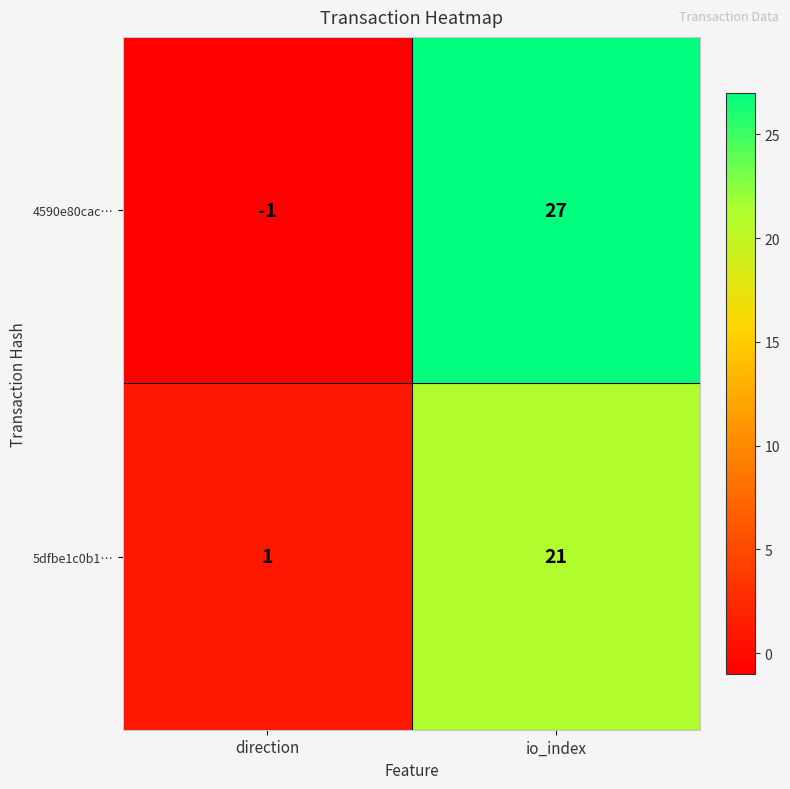

List the series in order of their peak value, highest first.

4590e80cac…, 5dfbe1c0b1…